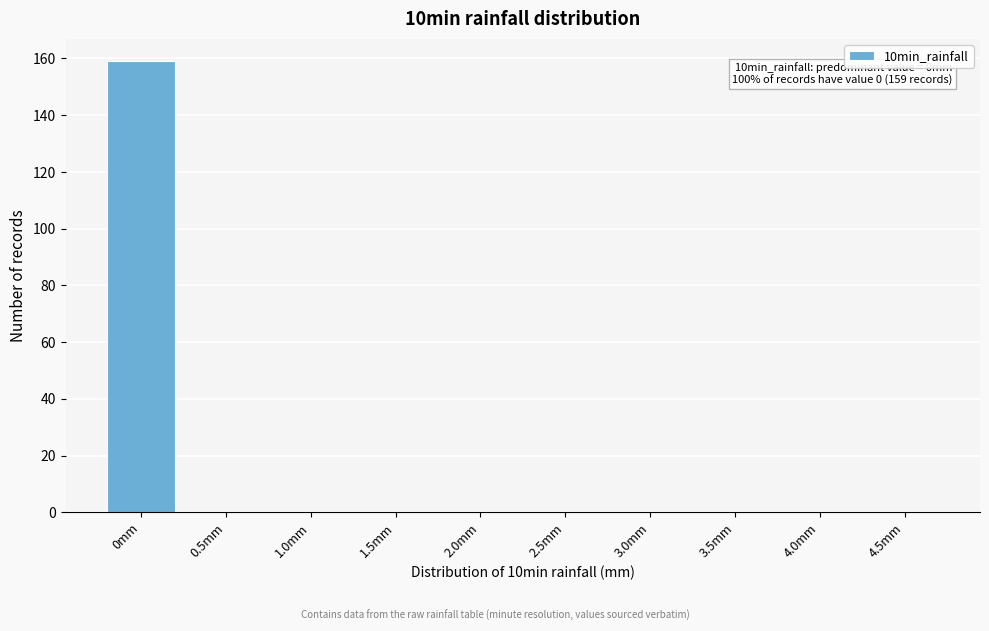

Reading left to right, list all the values displayed in this chart.

0mm=159	0.5mm=0	1.0mm=0	1.5mm=0	2.0mm=0	2.5mm=0	3.0mm=0	3.5mm=0	4.0mm=0	4.5mm=0